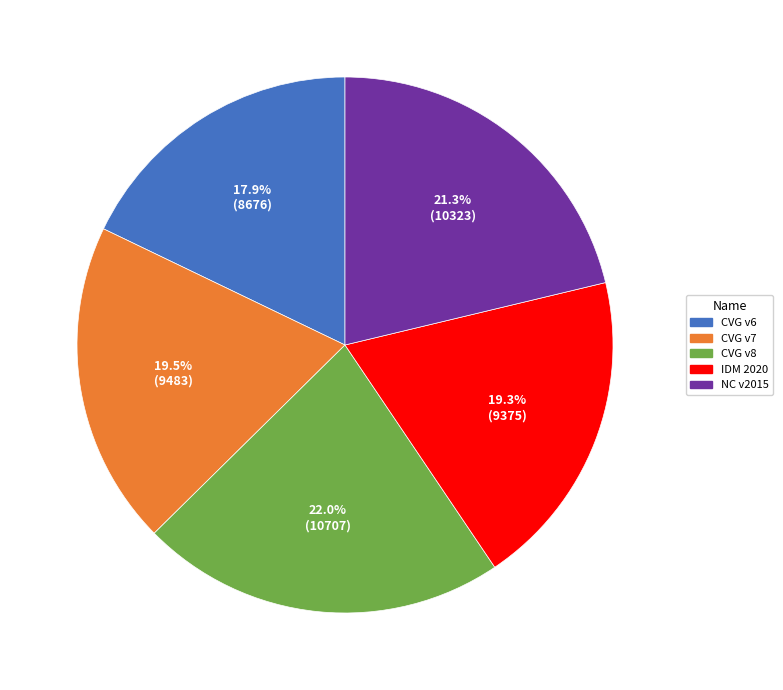

To the nearest percent, what is the difference between the largest and smallest slice percentages?

4%